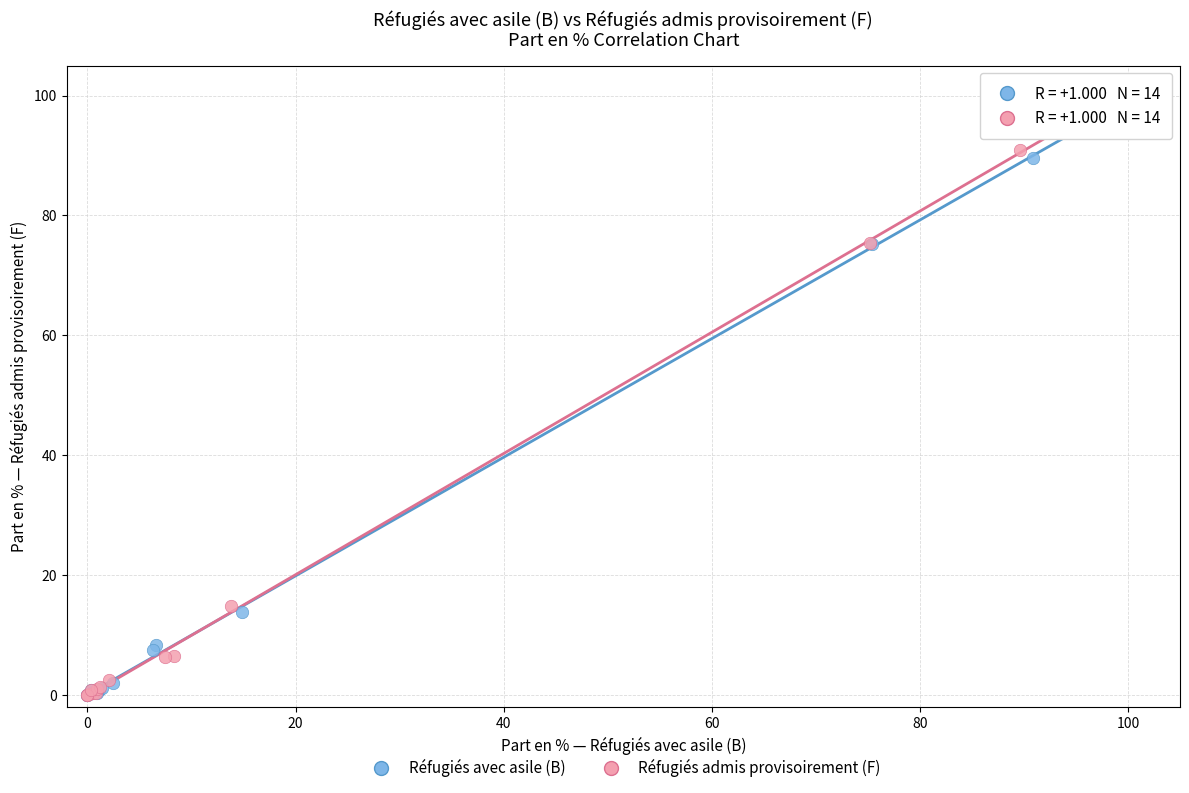

Which series has the largest Y range (max minus min)?

Réfugiés admis provisoirement (F)